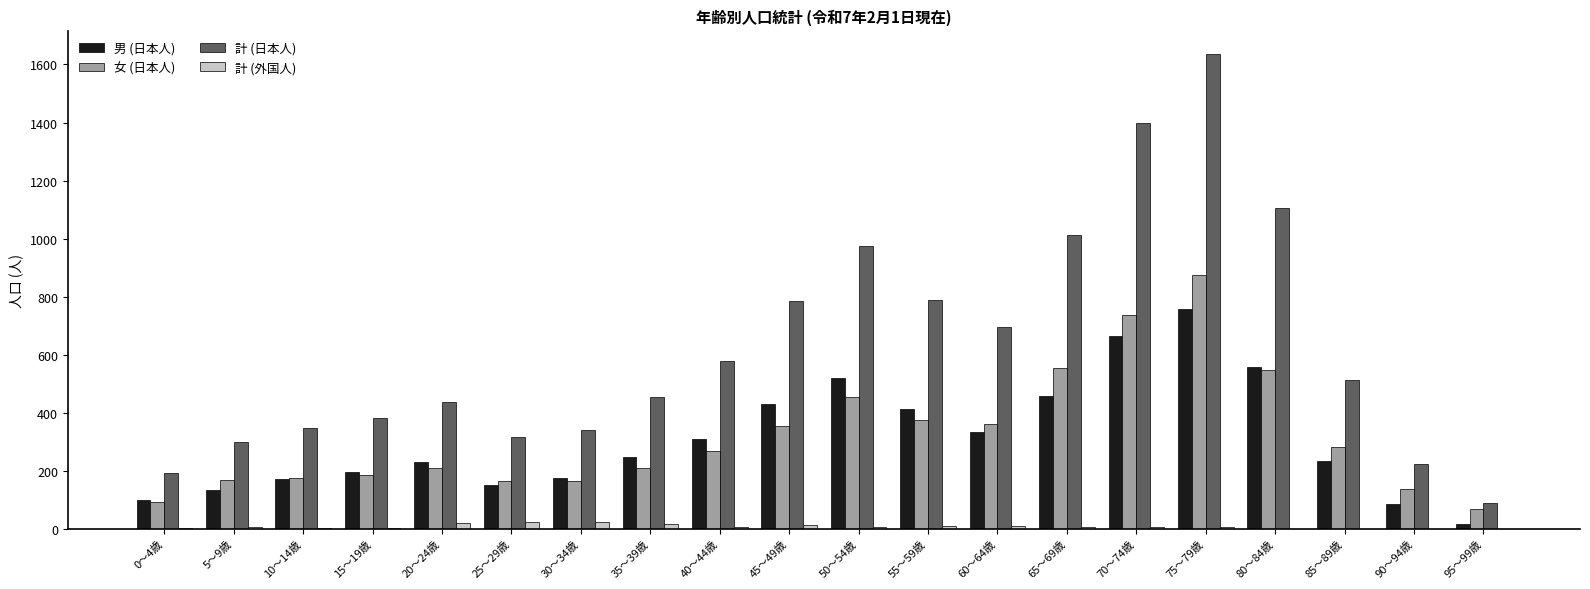

What is the spread (max minus min) of values at 15～19歳?

379